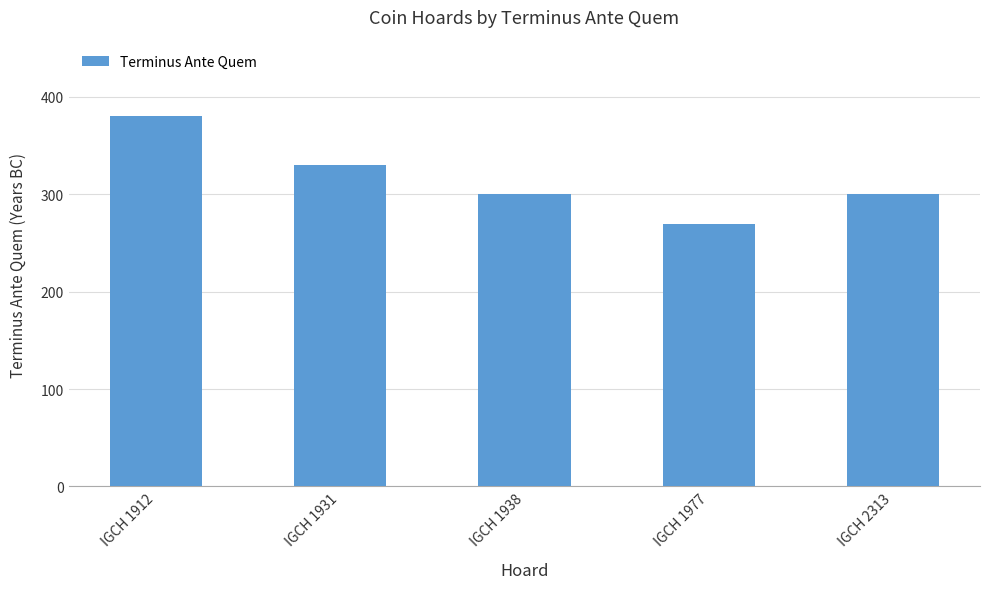

Between IGCH 2313 and IGCH 1912, which is larger?

IGCH 1912